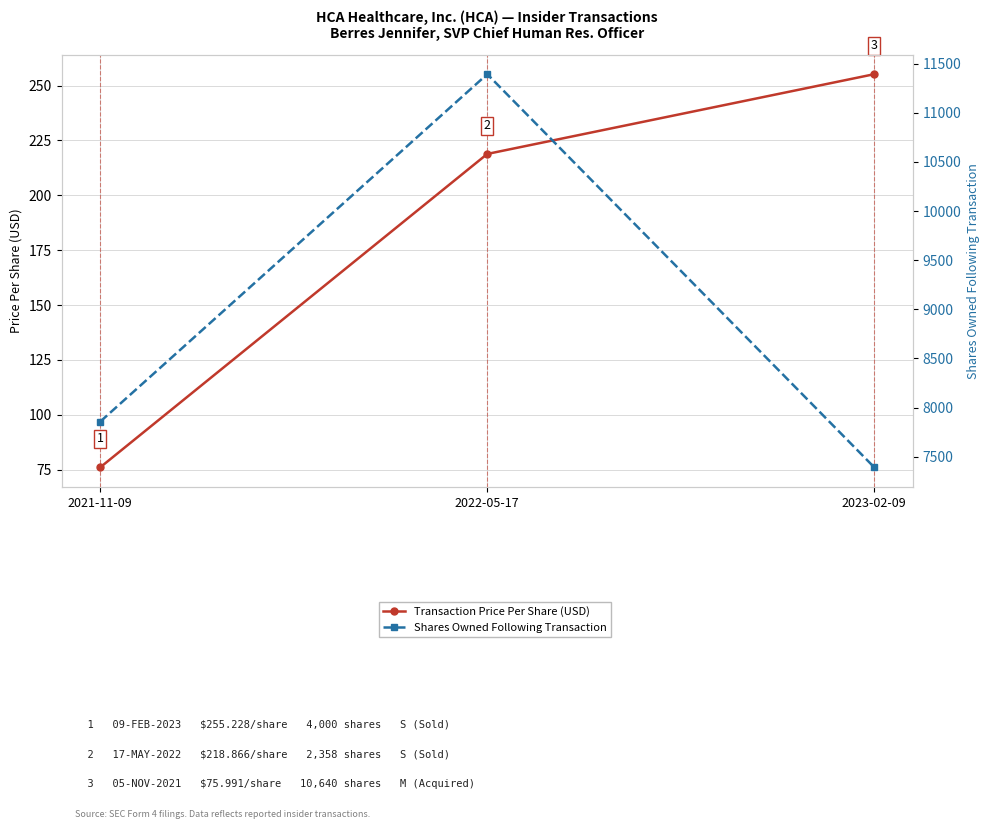

The value of Shares Owned Following Transaction at 2022-05-17 is 11392.0. True or false?

True